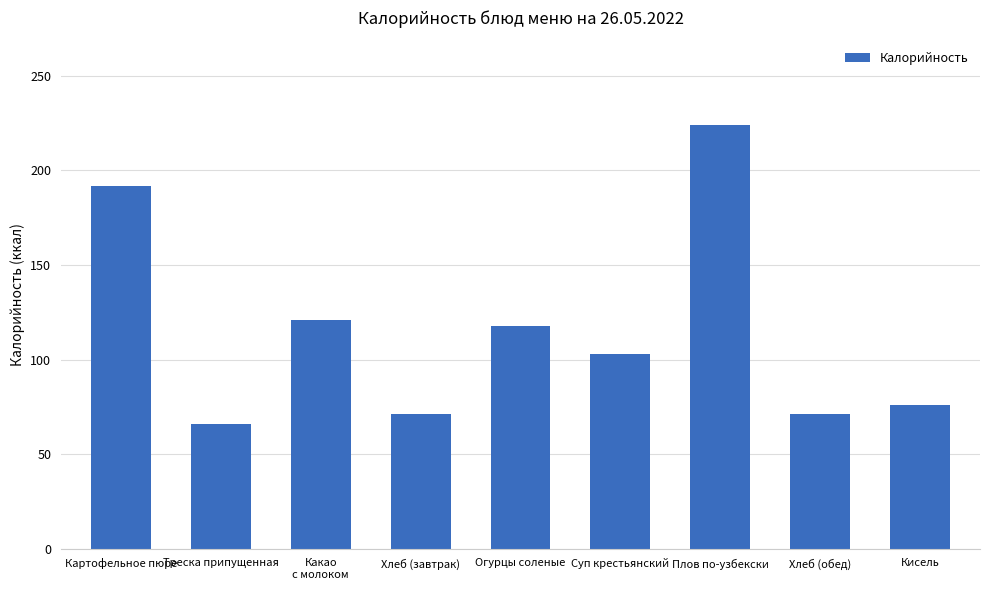

Which label corresponds to the largest value in the chart?

Плов по-узбекски